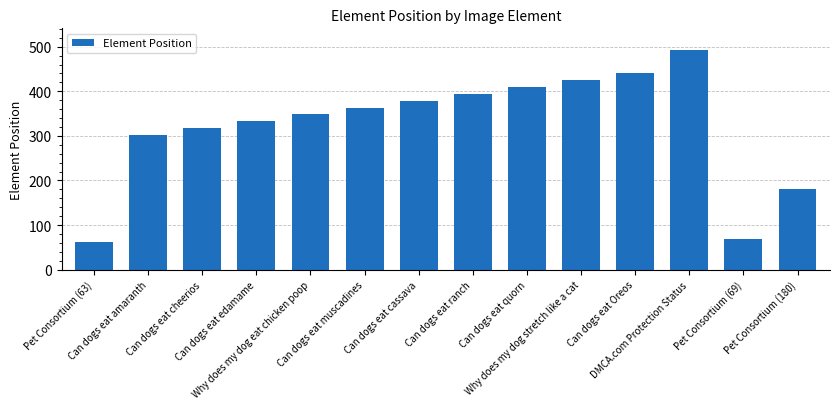

What position from the right is Can dogs eat amaranth?

13